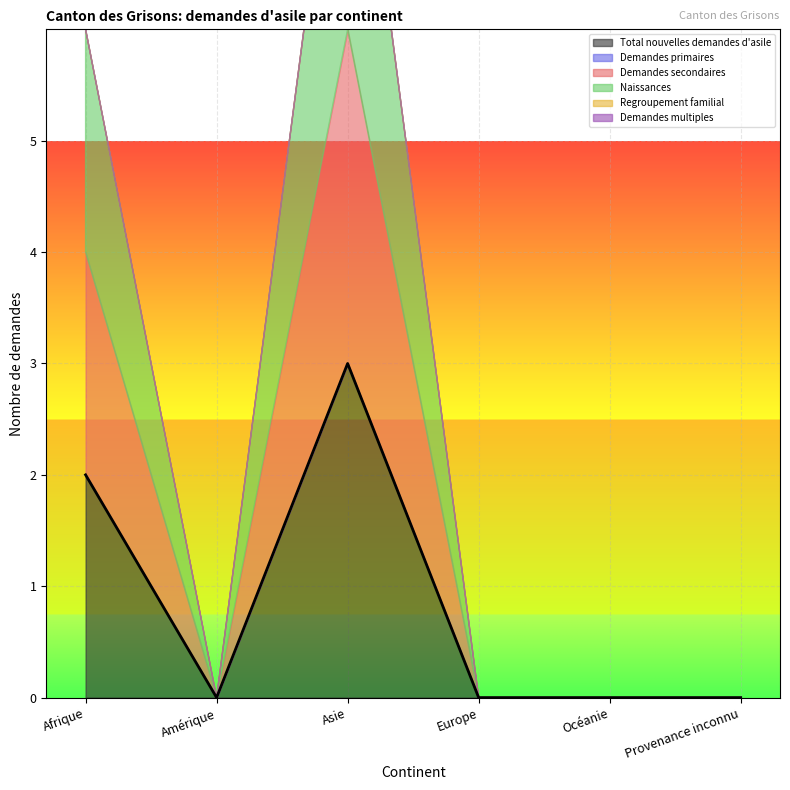

What is the difference between the Total nouvelles demandes d'asile values at Asie and Provenance inconnu?

3